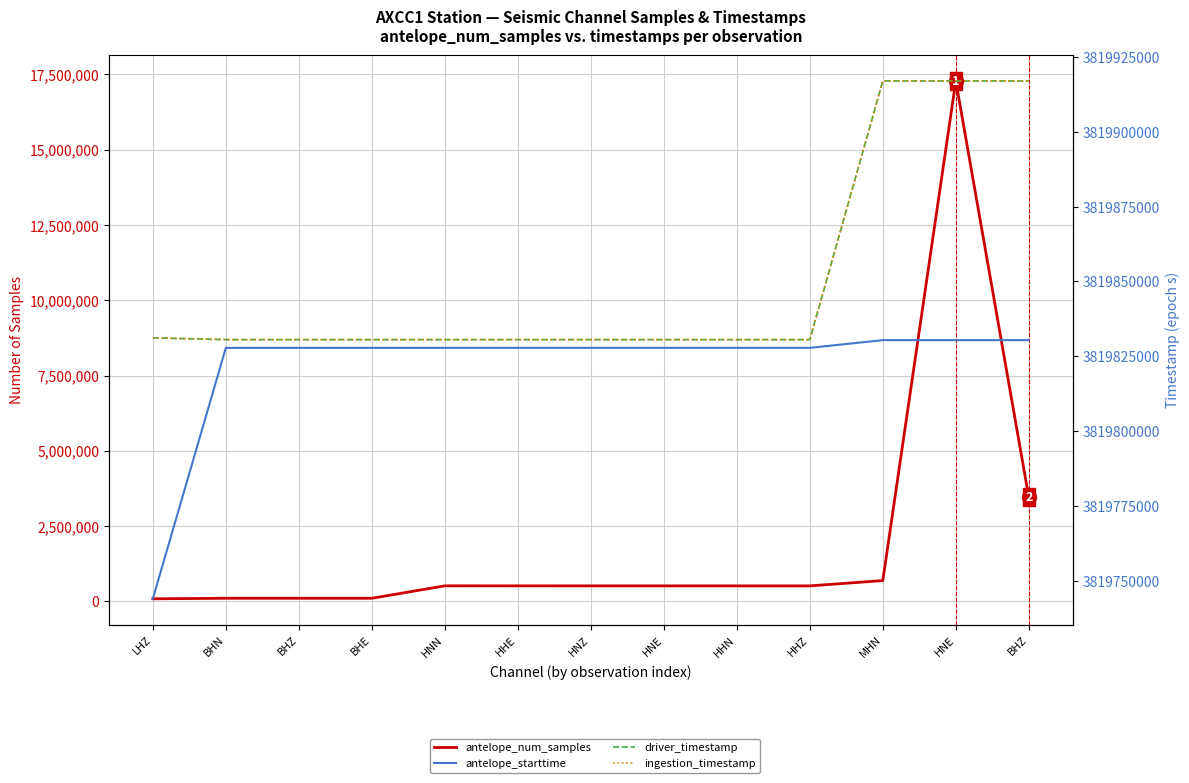

Reading left to right, what are all the values shown in this chart?

antelope_num_samples: 86400.0	103723.0	103601.0	103479.0	516590.0	516054.0	515762.0	515761.0	515681.0	515674.0	691200.0	17279999.0	3456000.0
antelope_starttime: 3819744000.0	3819827806.9	3819827810.0	3819827813.1	3819827817.1	3819827819.7	3819827821.2	3819827821.2	3819827821.6	3819827821.6	3819830400.0	3819830400.0	3819830400.0
driver_timestamp: 3819831171.8	3819830571.9	3819830571.9	3819830571.9	3819830571.9	3819830571.9	3819830571.8	3819830571.8	3819830571.8	3819830571.9	3819916974.7	3819916974.4	3819916974.4
ingestion_timestamp: 3819831172.9	3819830572.2	3819830572.2	3819830572.2	3819830572.2	3819830572.2	3819830572.2	3819830572.2	3819830572.2	3819830572.2	3819916977.6	3819916977.6	3819916977.6